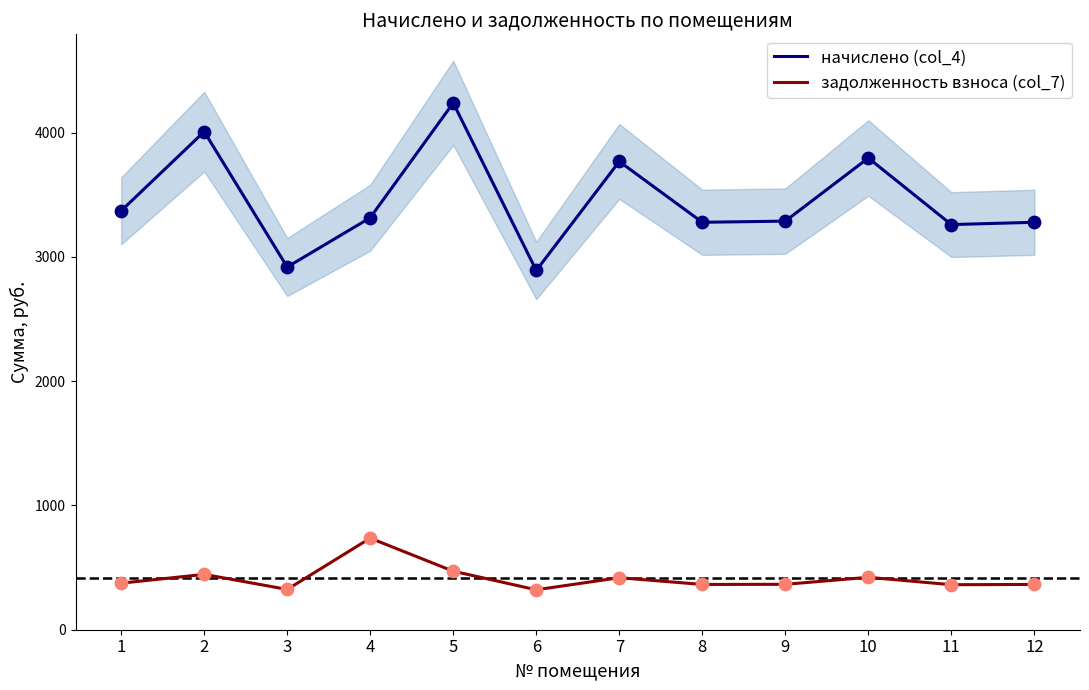

Is the value of начислено (col_4) at 2 greater than the value of задолженность взноса (col_7) at 11?

Yes